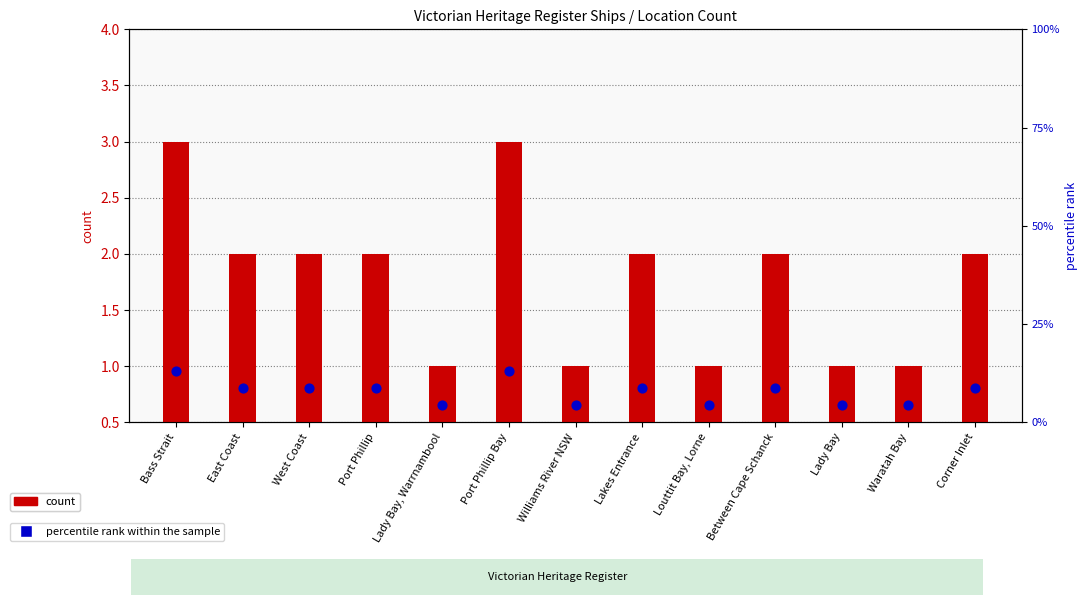

Which series reaches the minimum Y coordinate?

count